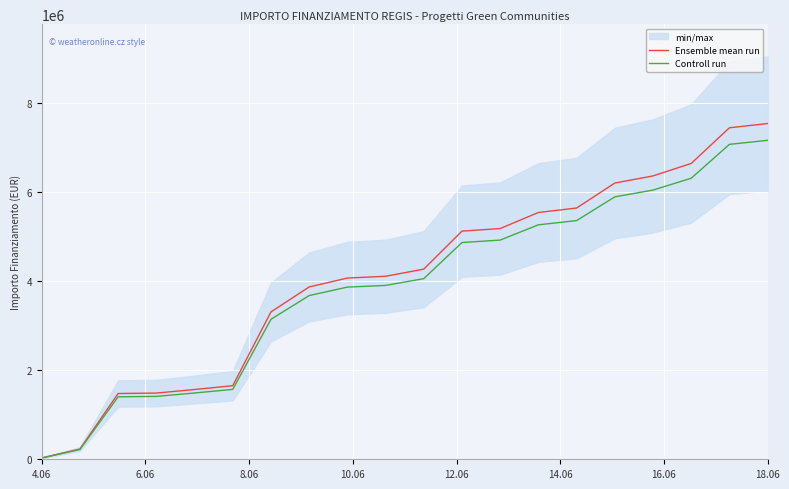

What is the maximum value for Controll run?

7154381.5